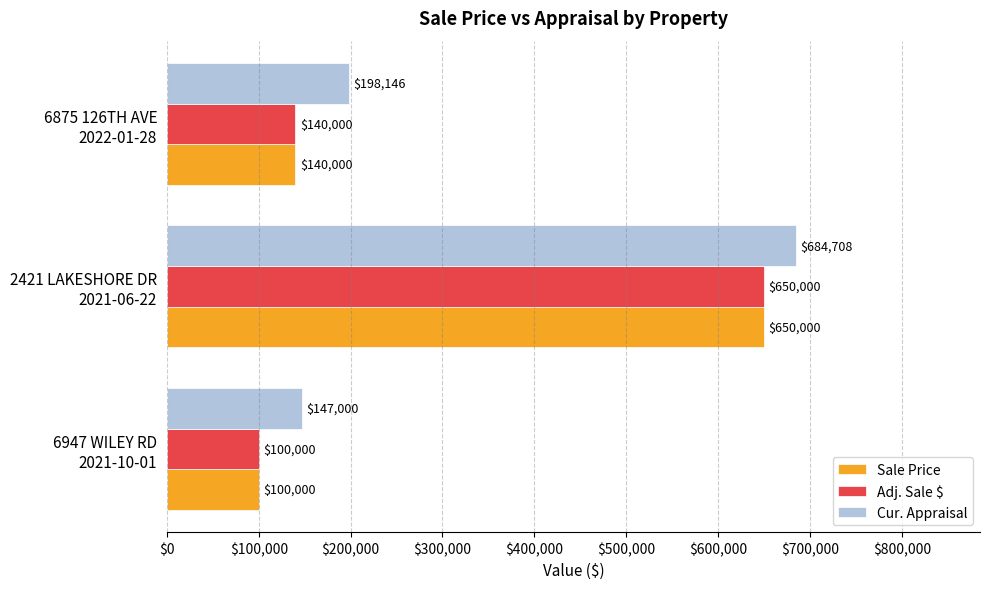

Which series has the largest total across all categories?

Cur. Appraisal